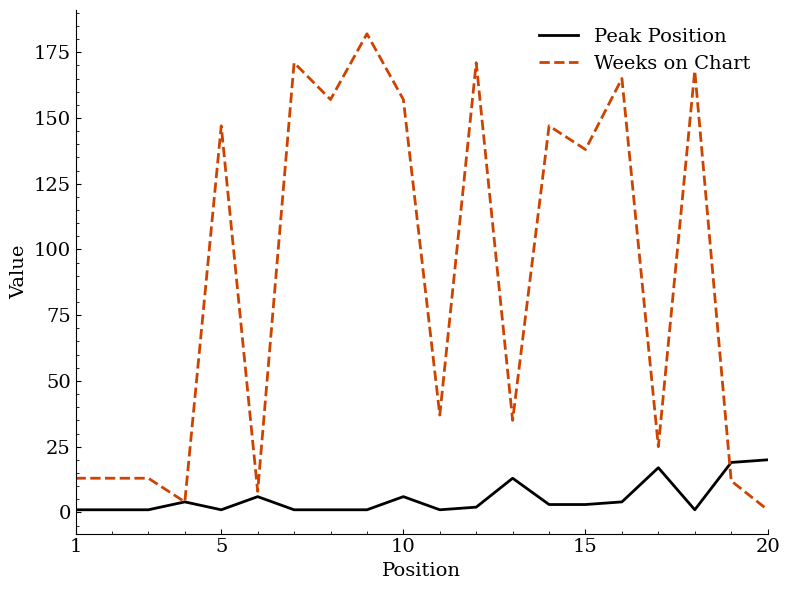

Reading left to right, what are all the values shown in this chart?

Peak Position: 1	1	1	4	1	6	1	1	1	6	1	2	13	3	3	4	17	1	19	20
Weeks on Chart: 13	13	13	4	147	8	171	157	182	157	37	171	35	147	138	165	25	168	12	1